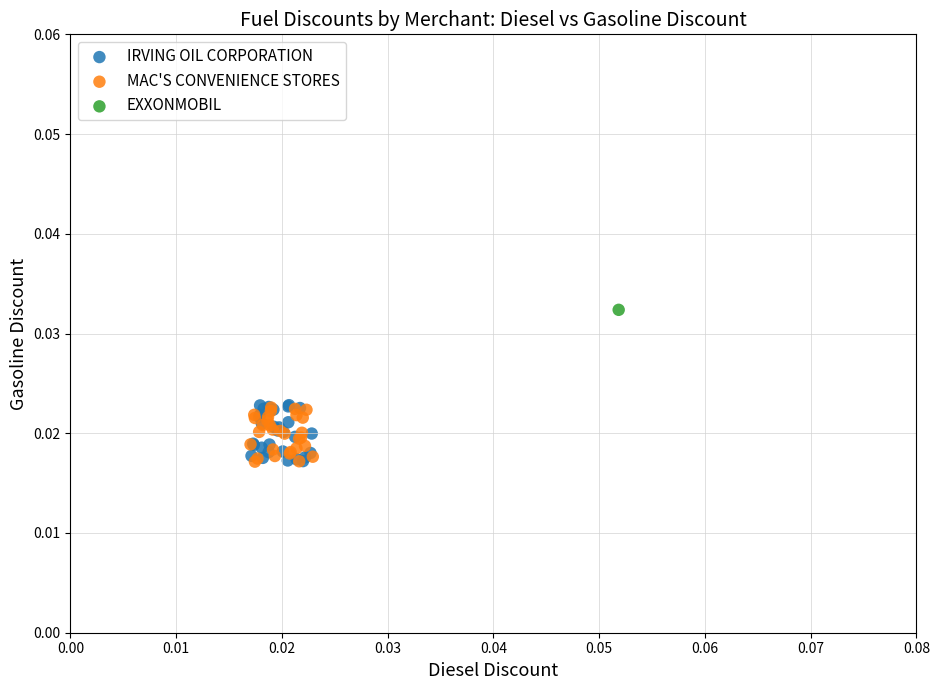

What are all the series names shown in the legend?

IRVING OIL CORPORATION, MAC'S CONVENIENCE STORES, EXXONMOBIL